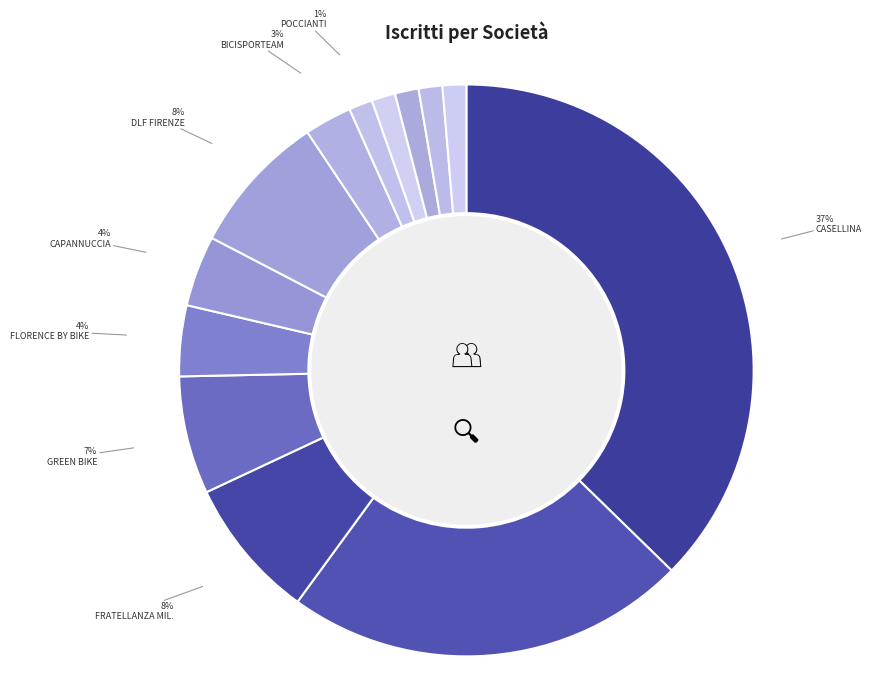

How many slices are in this pie chart?

13